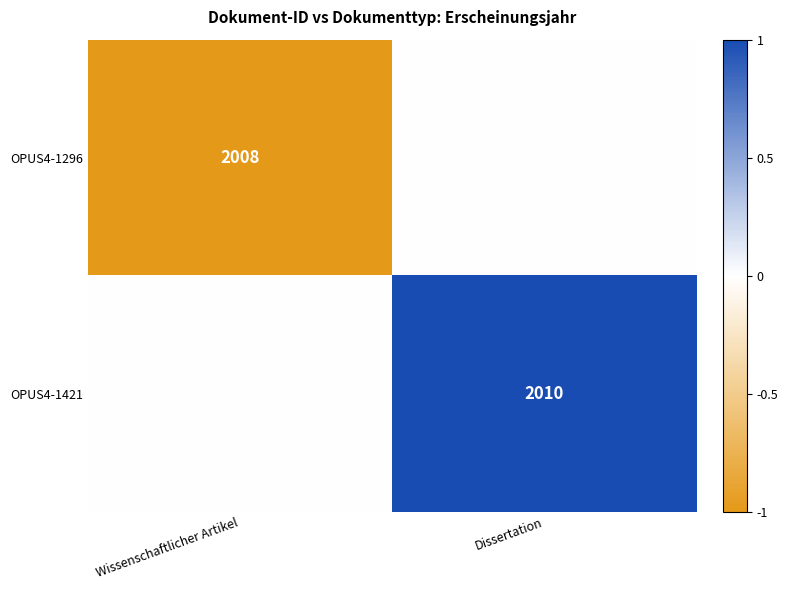

True or false: OPUS4-1296 has a value of 3217 at Wissenschaftlicher Artikel.

False